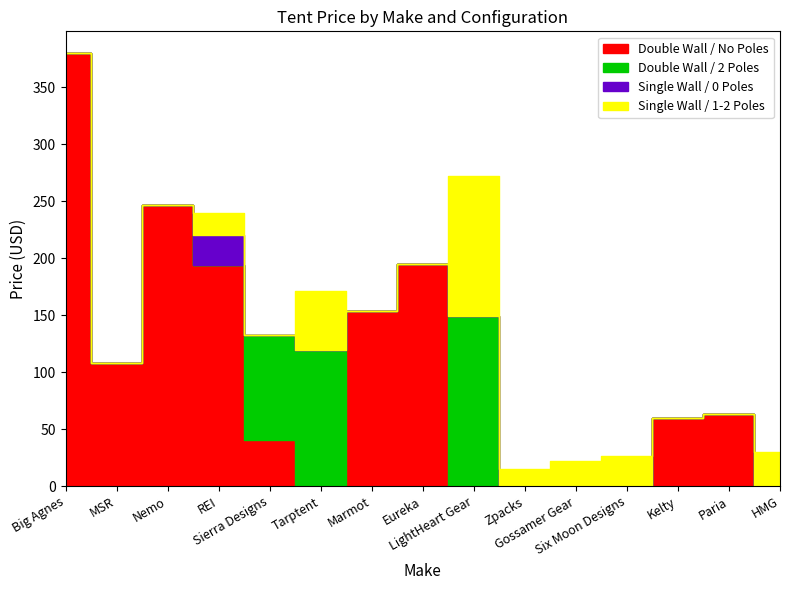

True or false: Single Wall / 0 Poles has more than 1 points higher than both neighbors.

False